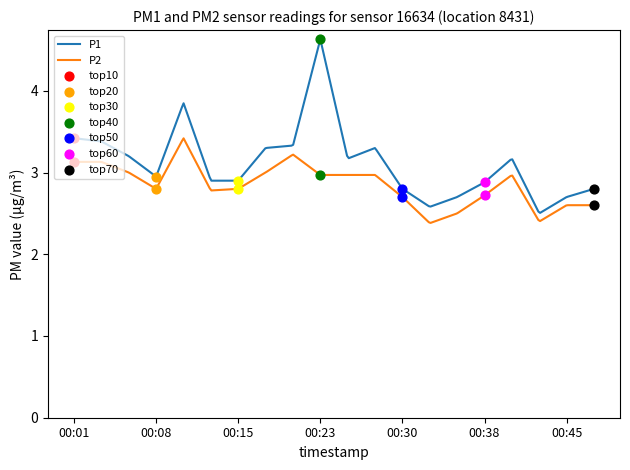

Which series has the largest total across all categories?

P1